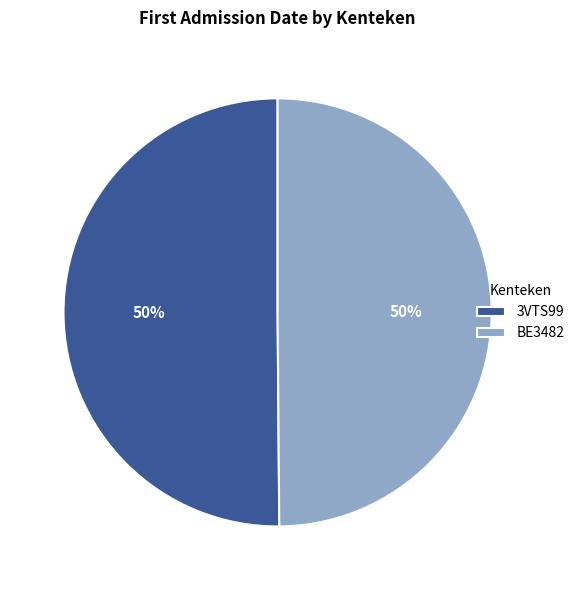

Is the sum of BE3482 and 3VTS99 greater than half?

Yes